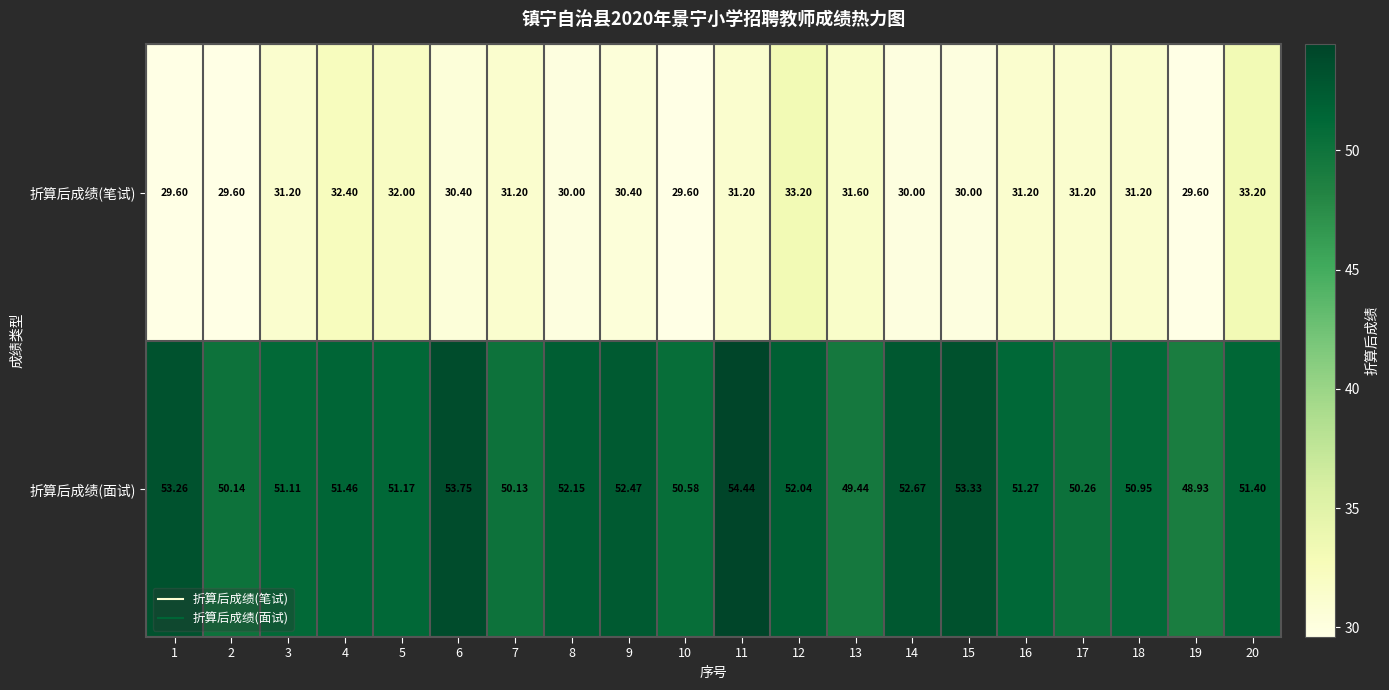

Count the number of data series in this chart.

2